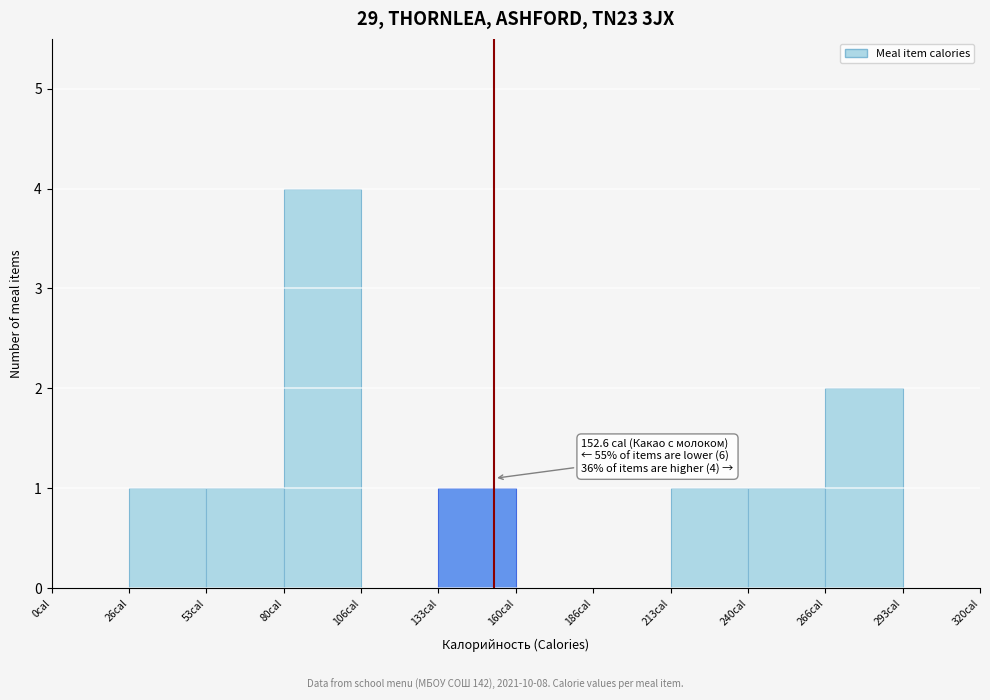

Which range on the x-axis has the tallest bar?

80 to 105